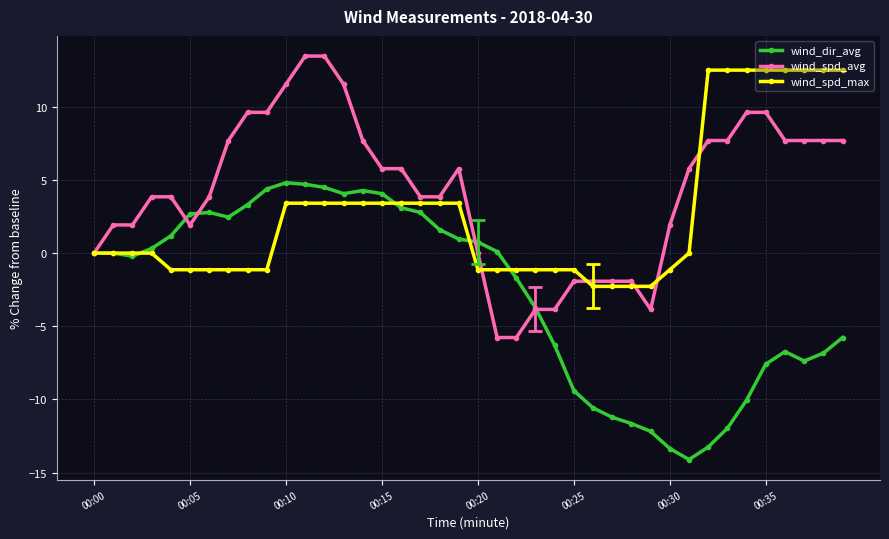

List the series in order of their peak value, highest first.

wind_spd_avg, wind_spd_max, wind_dir_avg